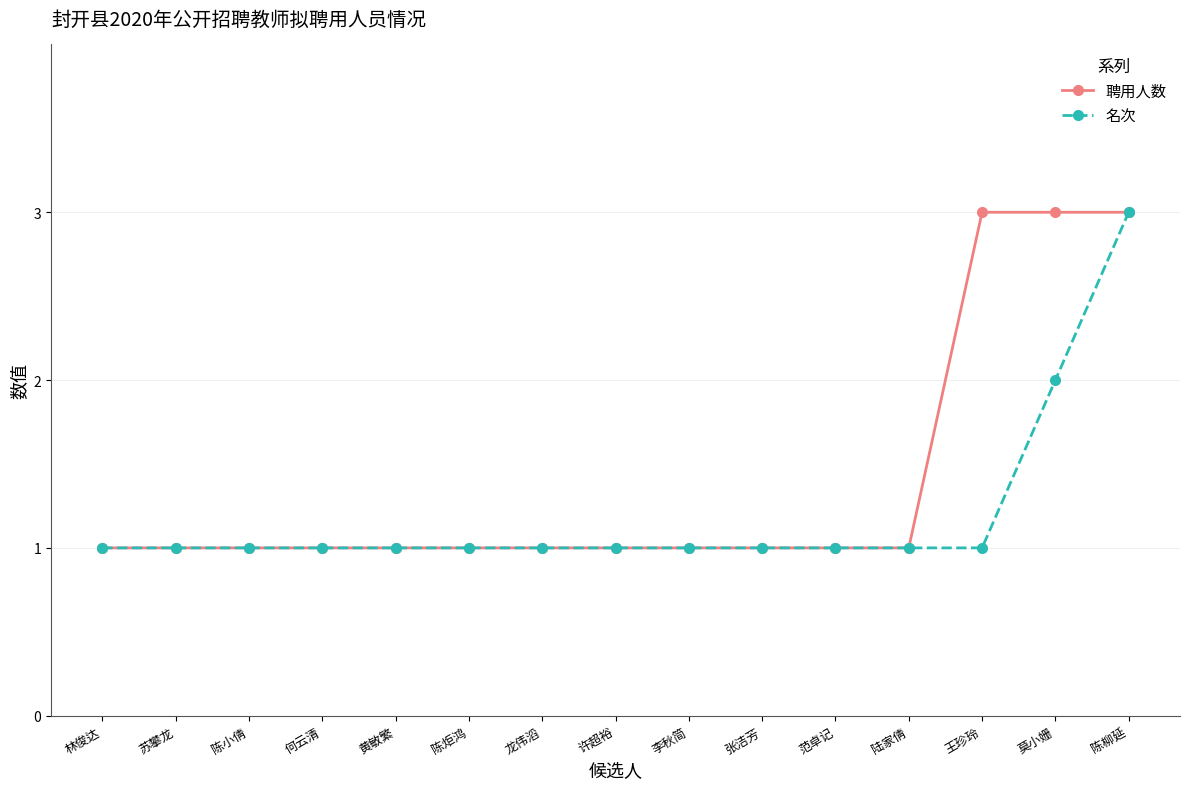

Is this an area chart (filled region under the line)?

No